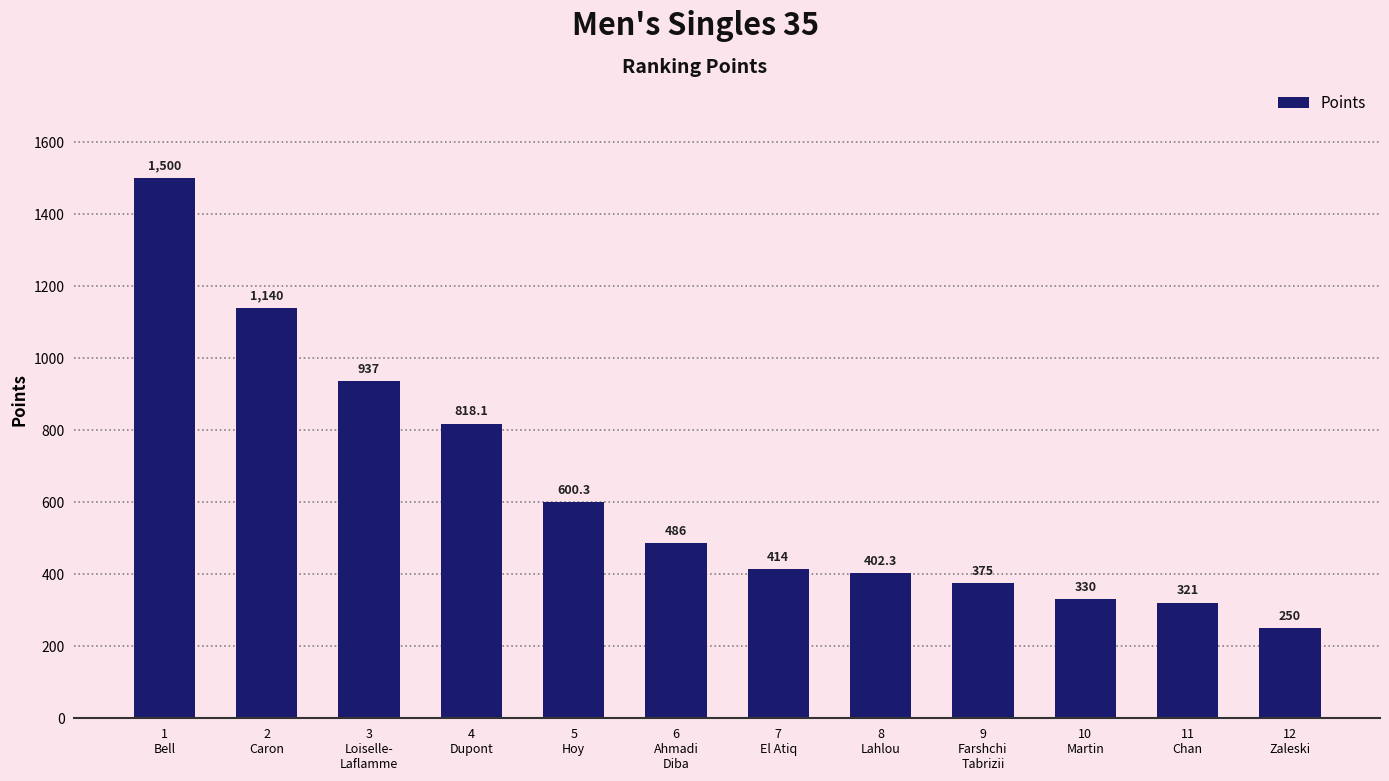

Reading left to right, transcribe all the data shown in this chart.

1500.0	1140.0	937.0	818.1	600.3	486.0	414.0	402.3	375.0	330.0	321.0	250.0